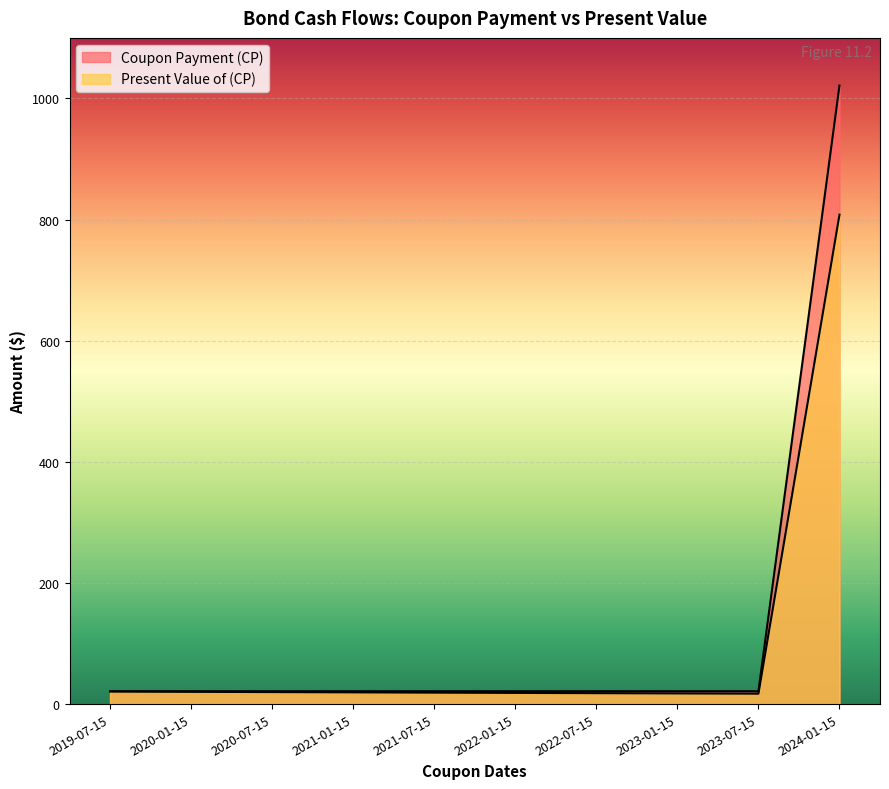

What is the average value of the Present Value of (CP) series?

97.8